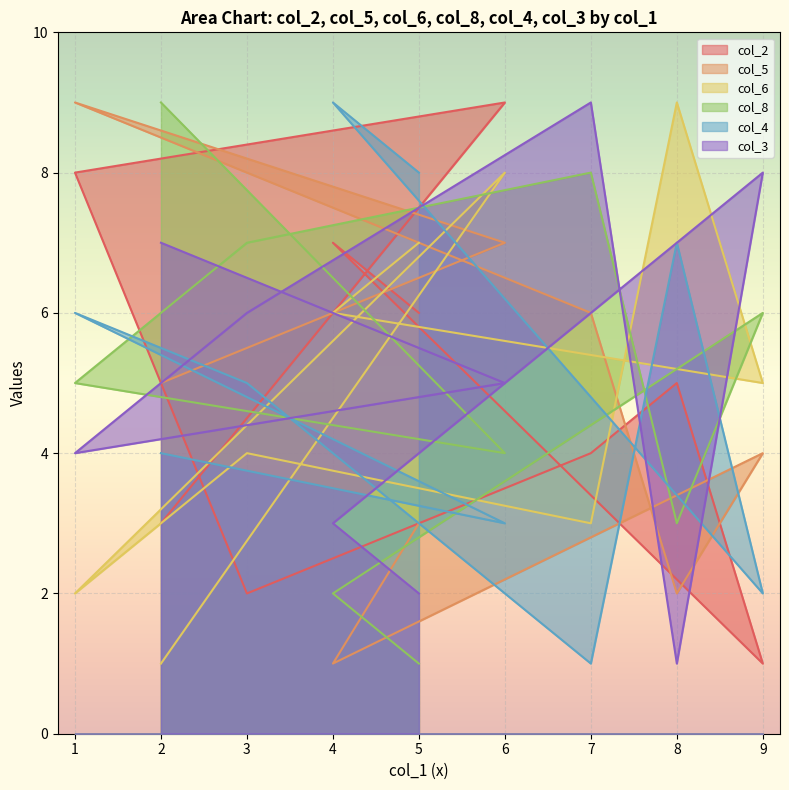

Is the value of col_8 at 9 greater than the value of col_3 at 9?

No